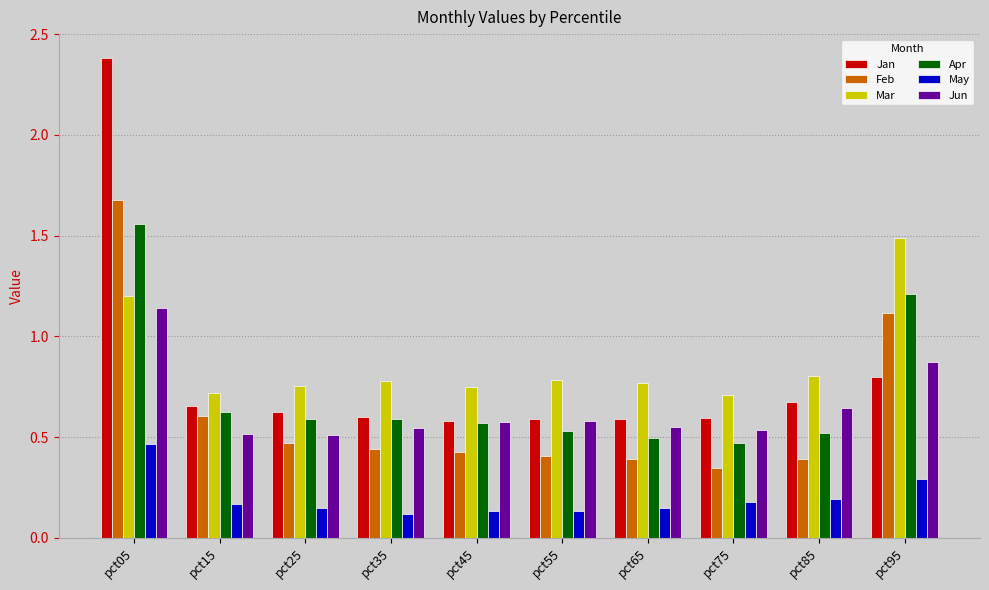

How many May values are between 0 and 1?

10